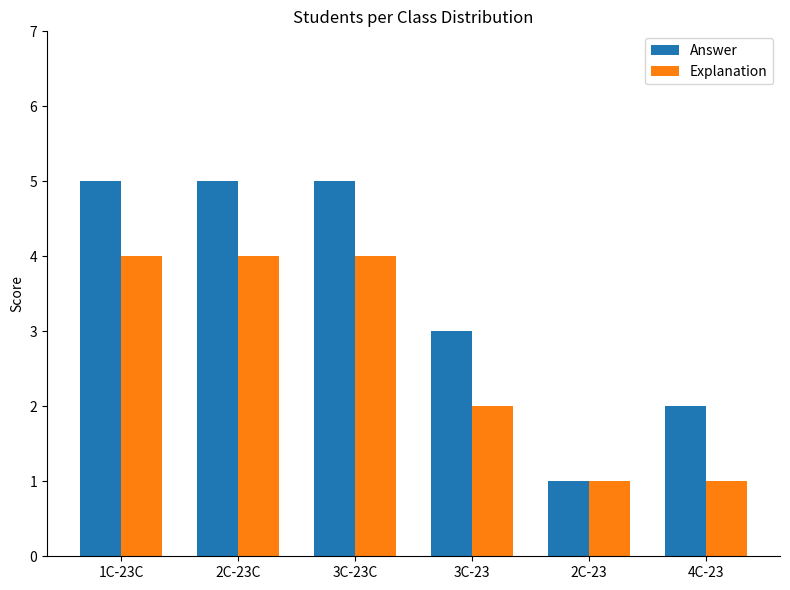

How many bars are there in total?

12